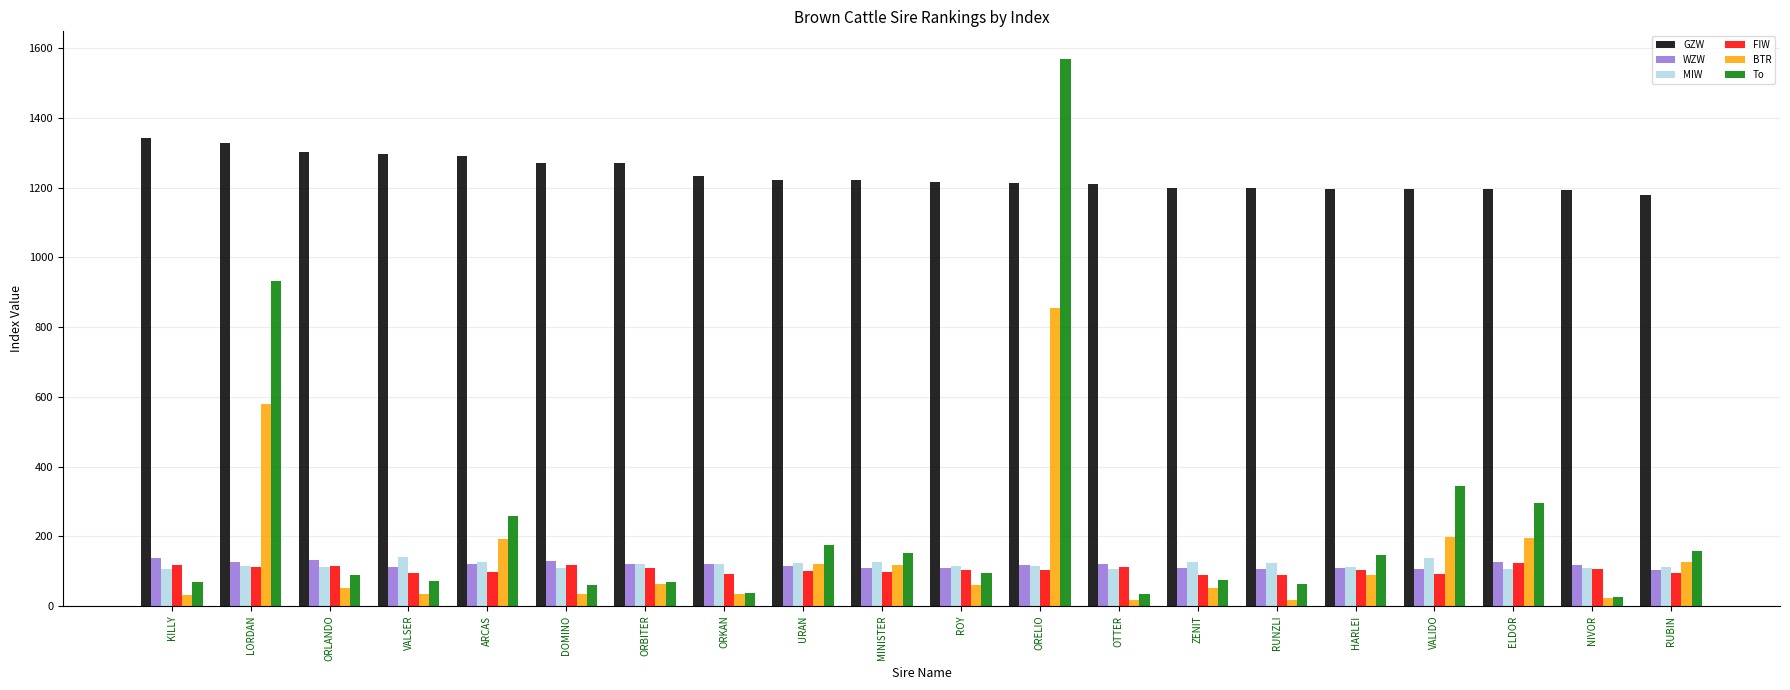

What is the minimum value shown in the chart?

18